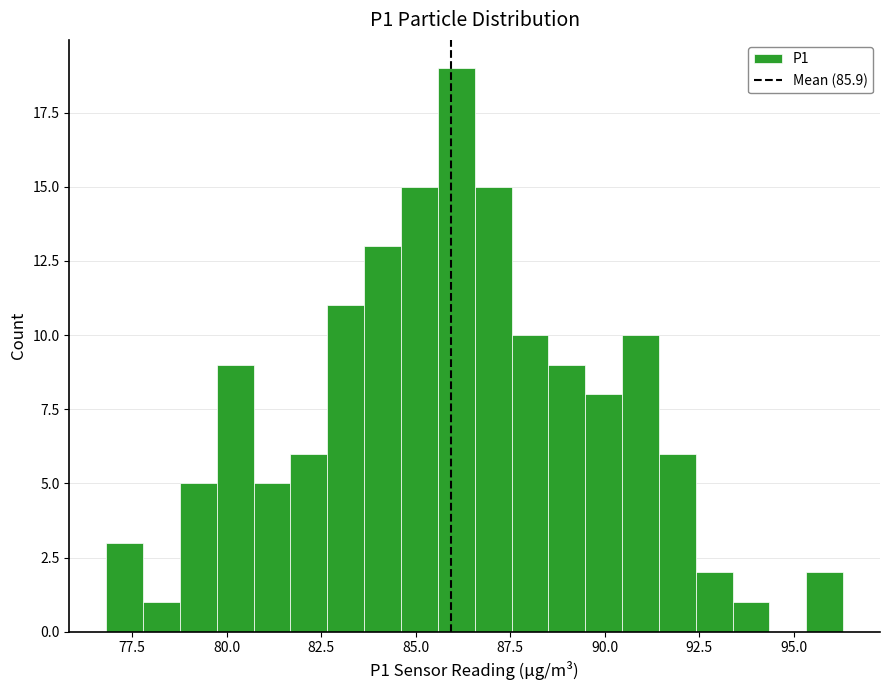

Read against the x-axis, roughly where is the centre of the tallest bar?

86.0